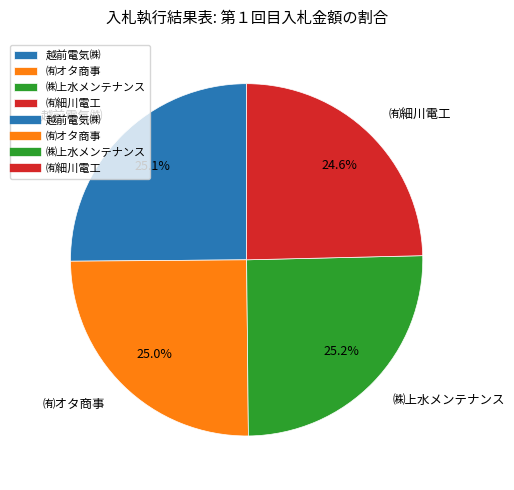

How many segments does this pie chart have?

4